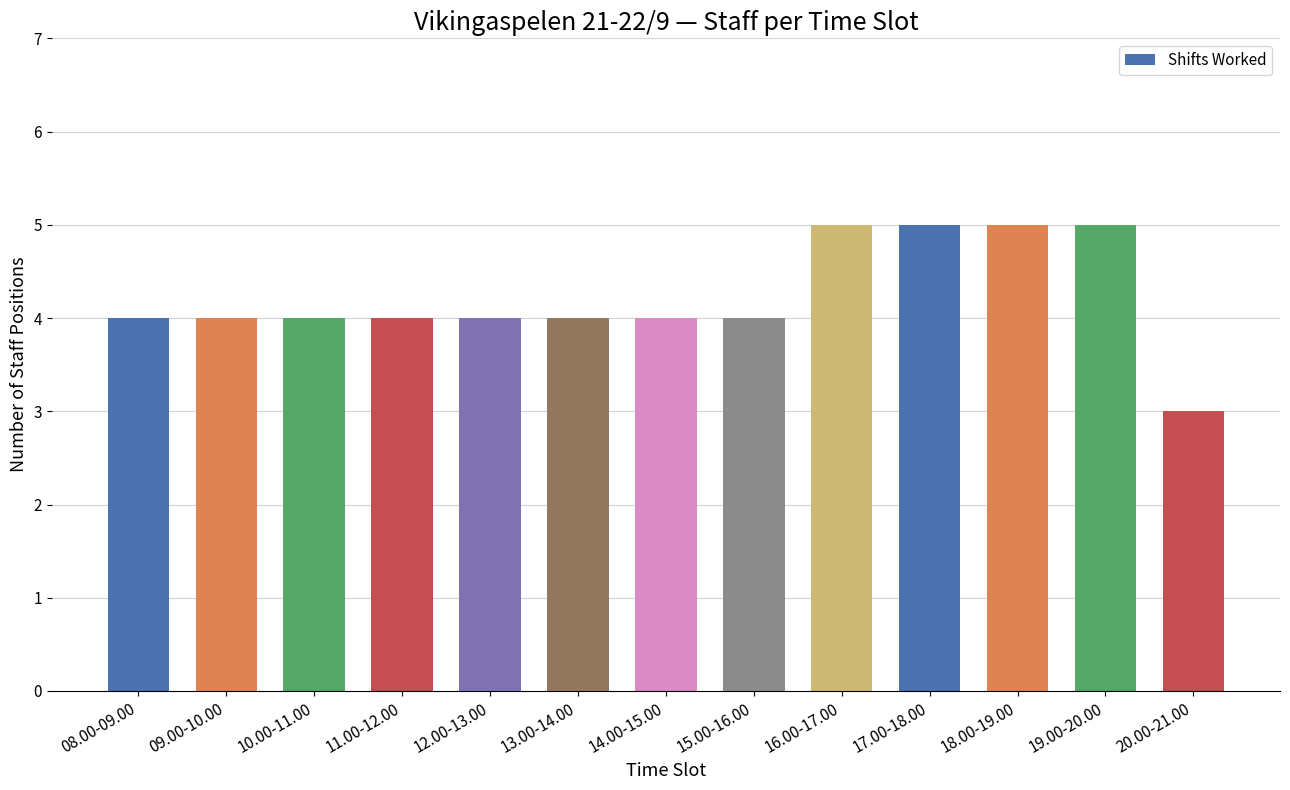

What is the sum of the values at 08.00-09.00 and 13.00-14.00?

8